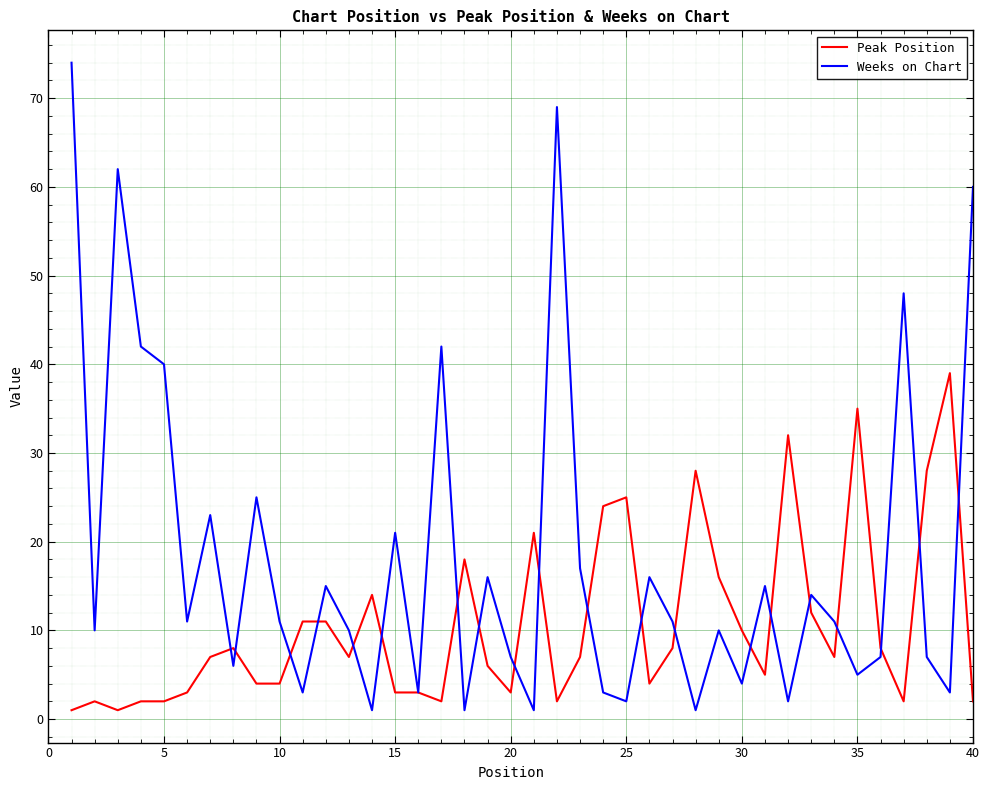

Which series has the largest total across all categories?

Weeks on Chart